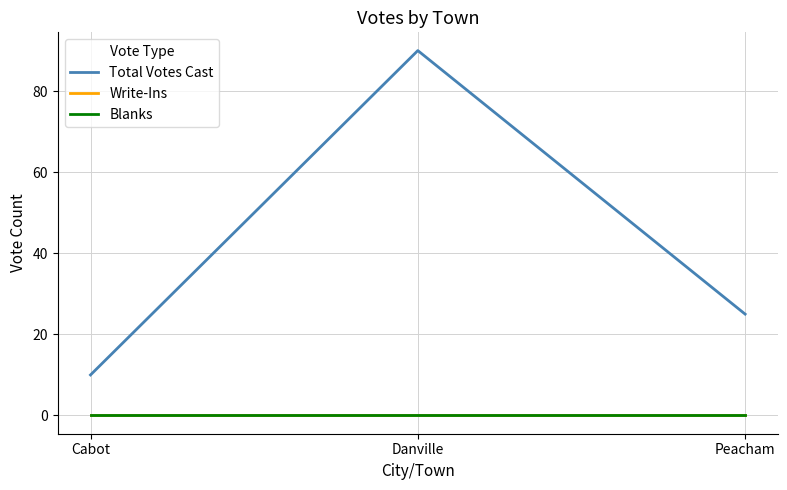

Is this an area chart (filled region under the line)?

No